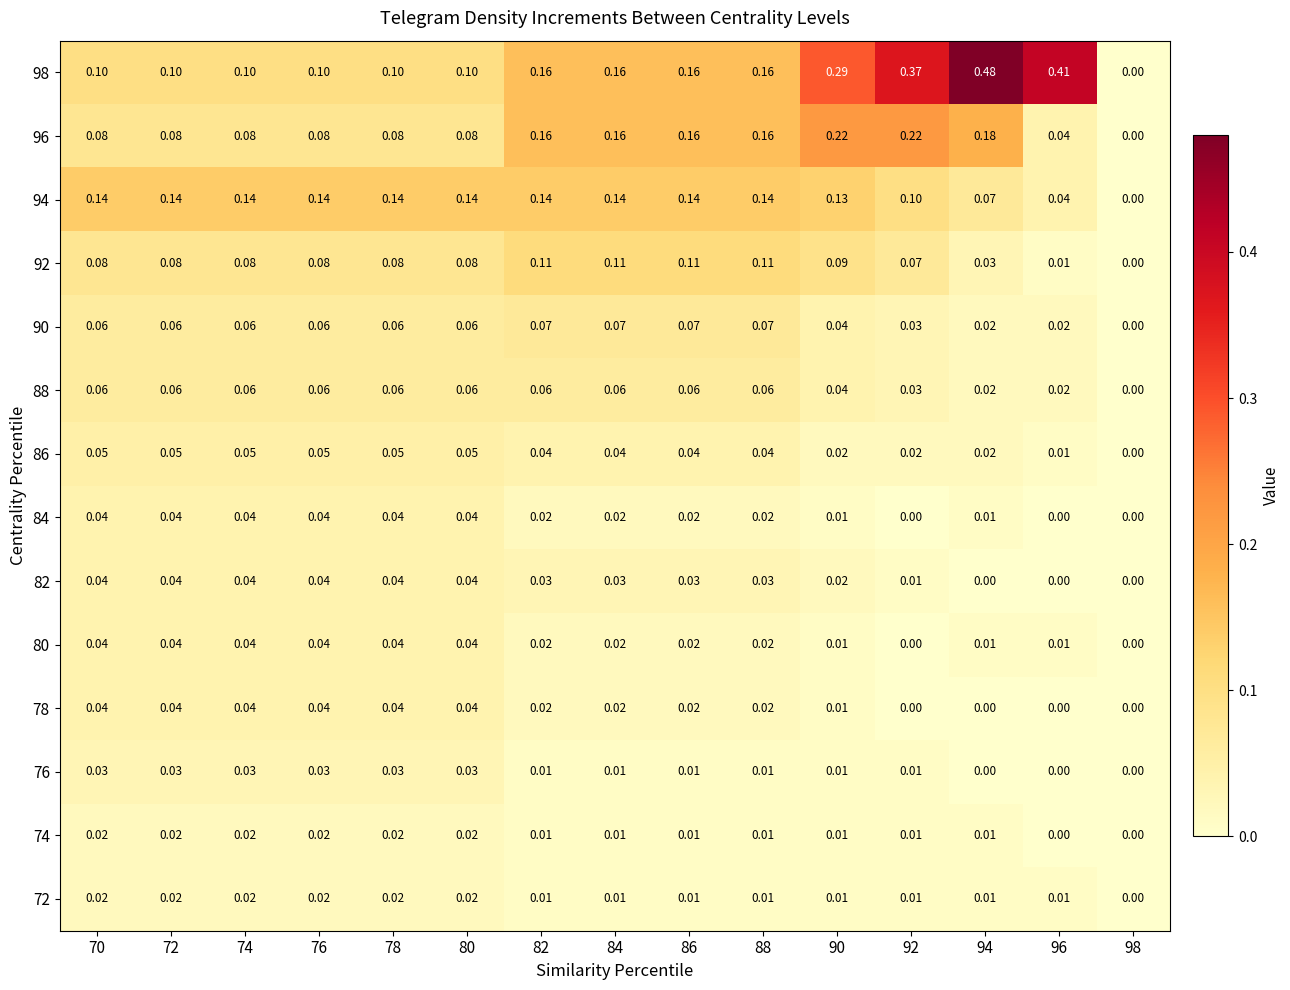

Is the value of 98 at 88 greater than the value of 92 at 98?

Yes